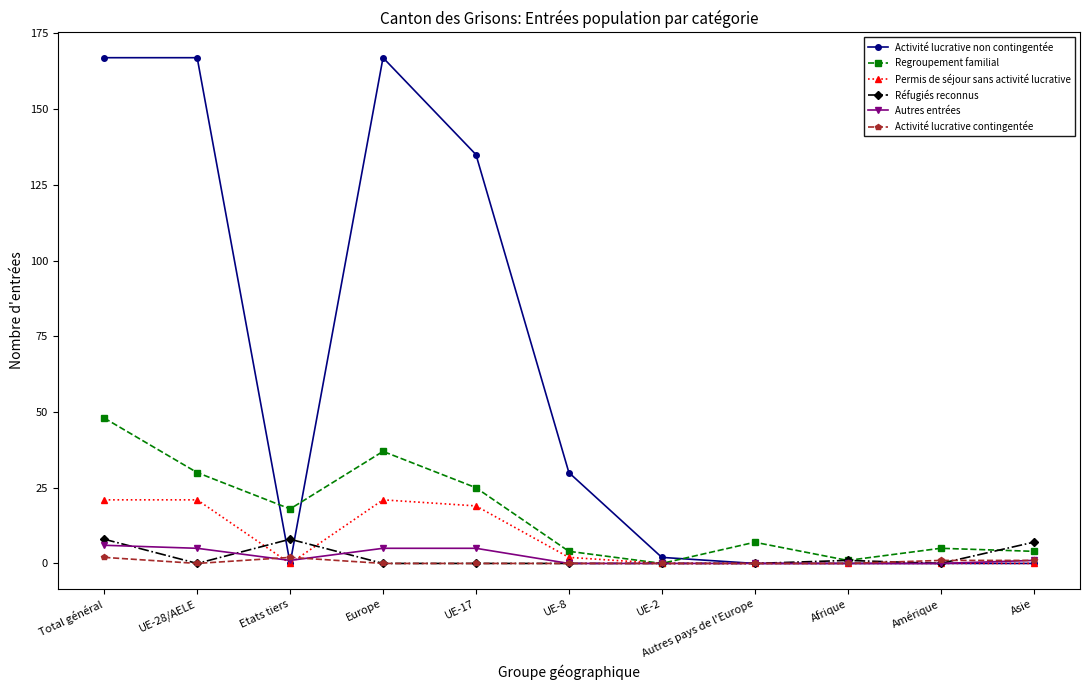

What is the average value of the Activité lucrative non contingentée series?

61